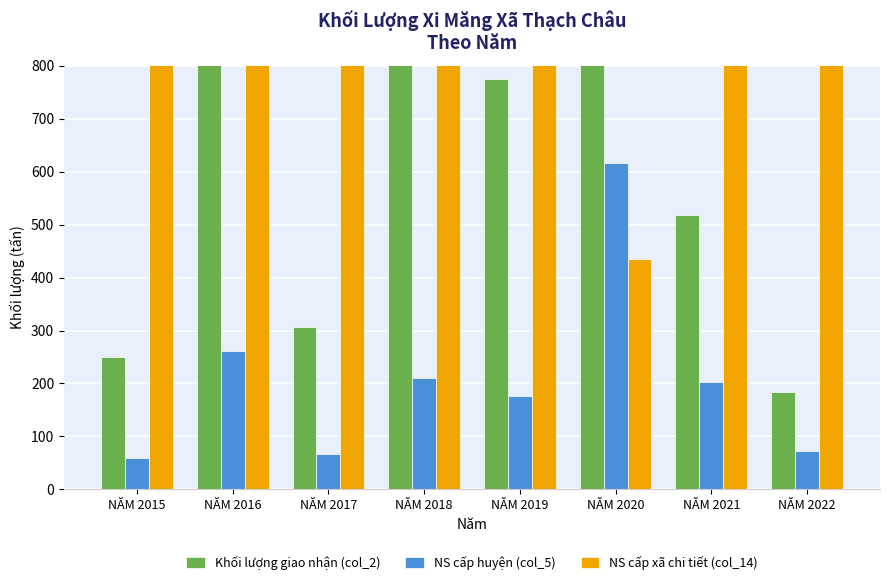

Reading left to right, transcribe all the data shown in this chart.

Khối lượng giao nhận (col_2): NĂM 2015=250.1	NĂM 2016=1098.1	NĂM 2017=305.8	NĂM 2018=806.9	NĂM 2019=775.5	NĂM 2020=880.5	NĂM 2021=518.6	NĂM 2022=183.2
NS cấp huyện (col_5): NĂM 2015=58.5	NĂM 2016=260.8	NĂM 2017=67.0	NĂM 2018=210.4	NĂM 2019=177.2	NĂM 2020=616.1	NĂM 2021=203.7	NĂM 2022=73.3
NS cấp xã chi tiết (col_14): NĂM 2015=67899.0	NĂM 2016=295867.0	NĂM 2017=36608.0	NĂM 2018=125818.0	NĂM 2019=383467.0	NĂM 2020=435.0	NĂM 2021=162552.4	NĂM 2022=23000.0